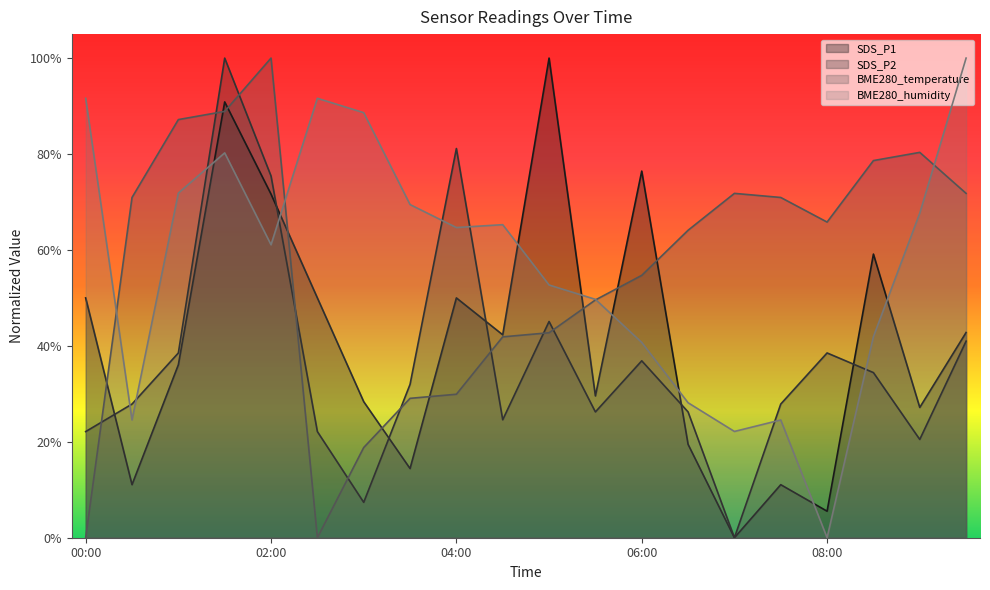

Which category has the highest value in the BME280_temperature series?

02:00